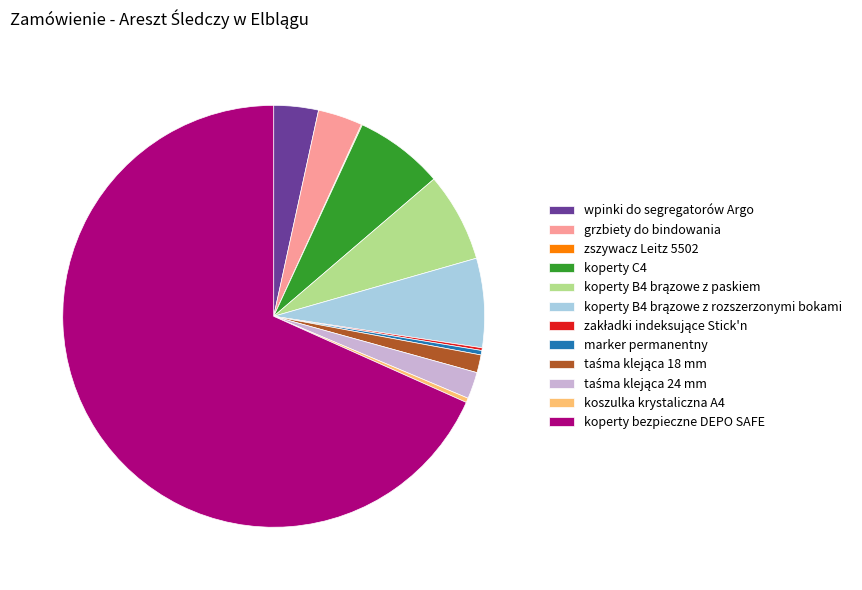

Which has a higher value, marker permanentny or wpinki do segregatorów Argo?

wpinki do segregatorów Argo